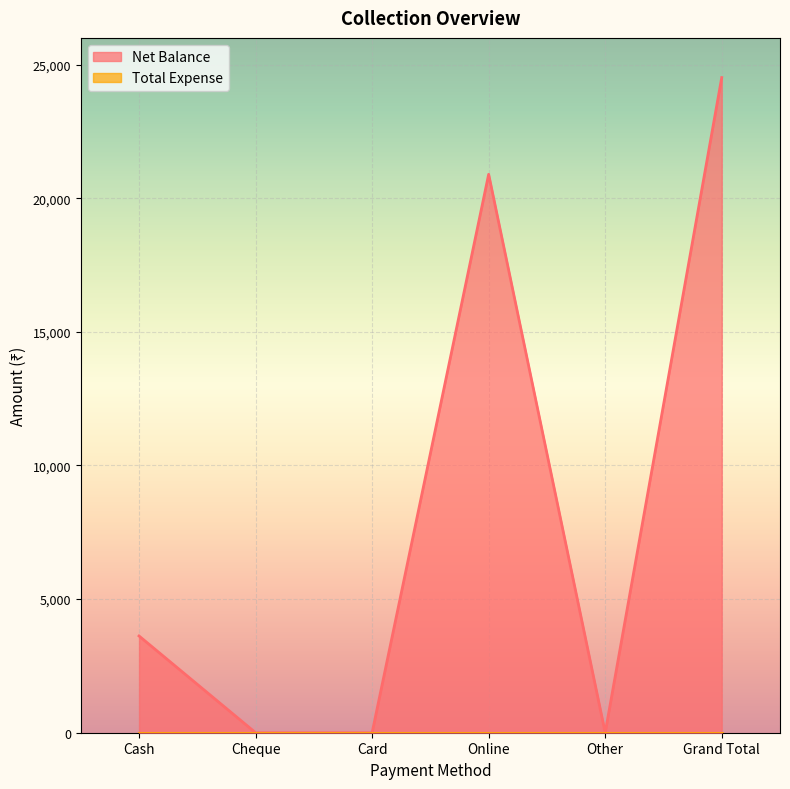

How many points are lower than both their immediate neighbors (excluding endpoints)?

1